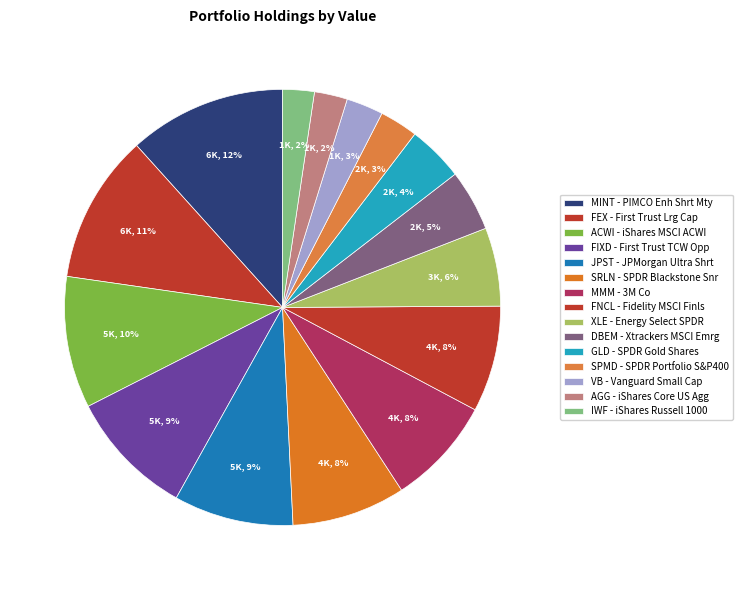

Count the number of slices in the pie.

15